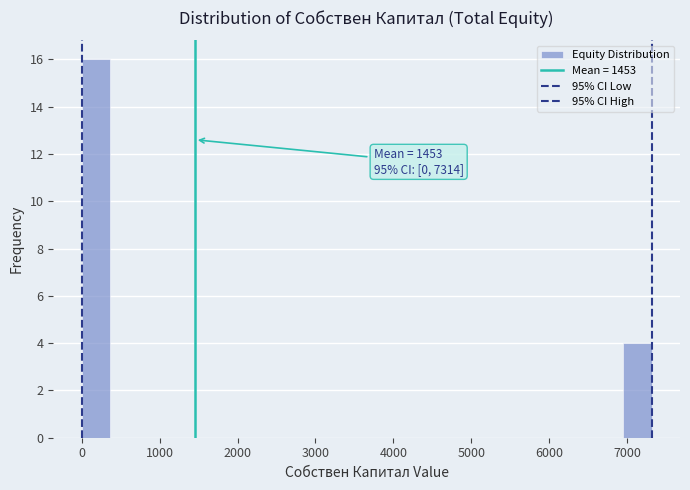

Read against the x-axis, roughly where is the centre of the tallest bar?

200